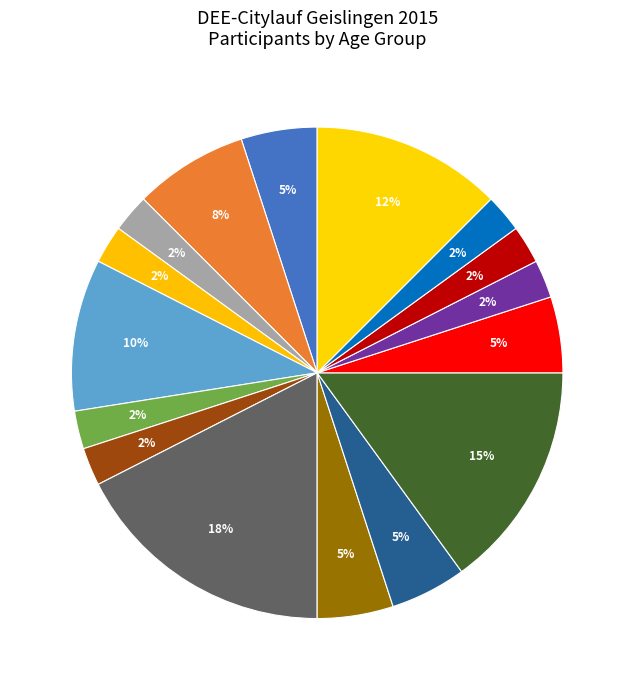

Does M35 account for over 50% of the chart?

No